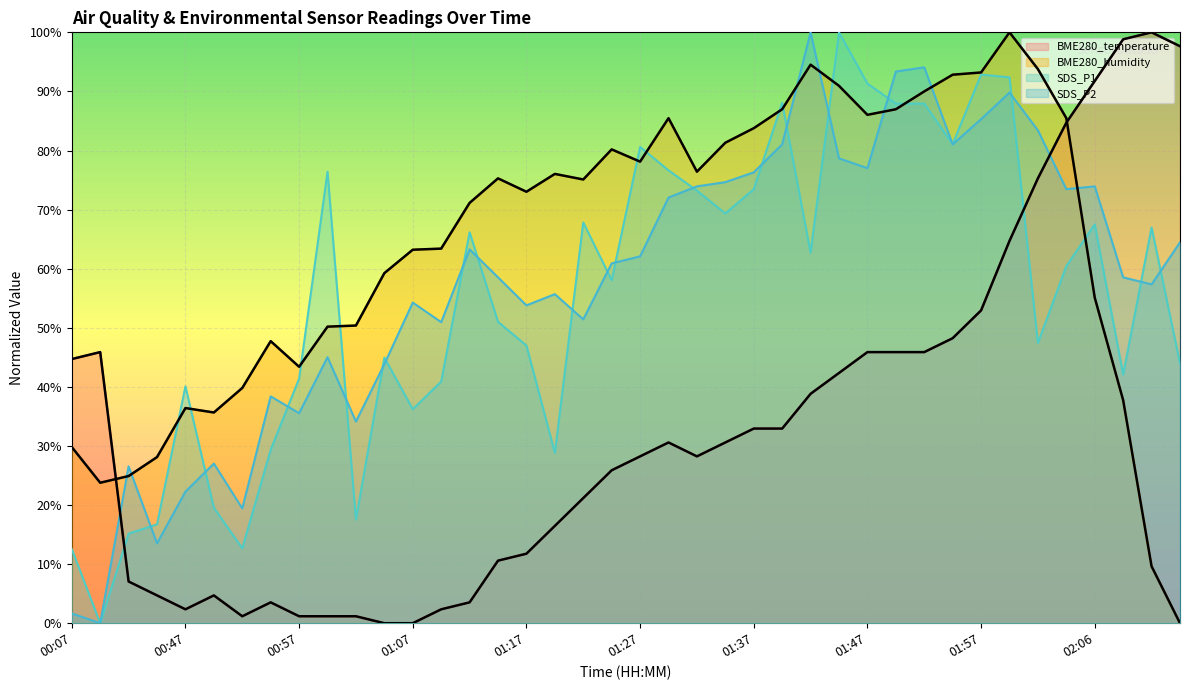

Which category has the highest value in the SDS_P1 series?

01:45